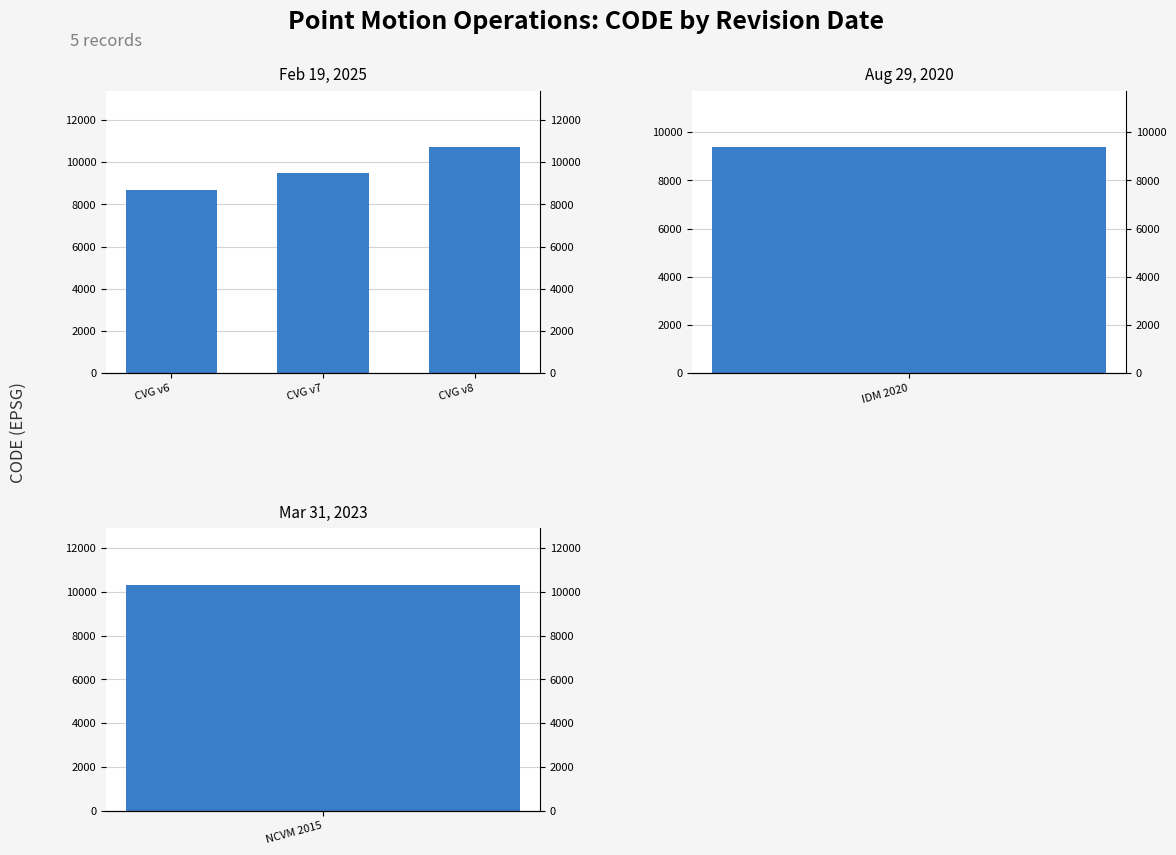

The chart shows a value of 7115 at CVG v8. True or false?

False